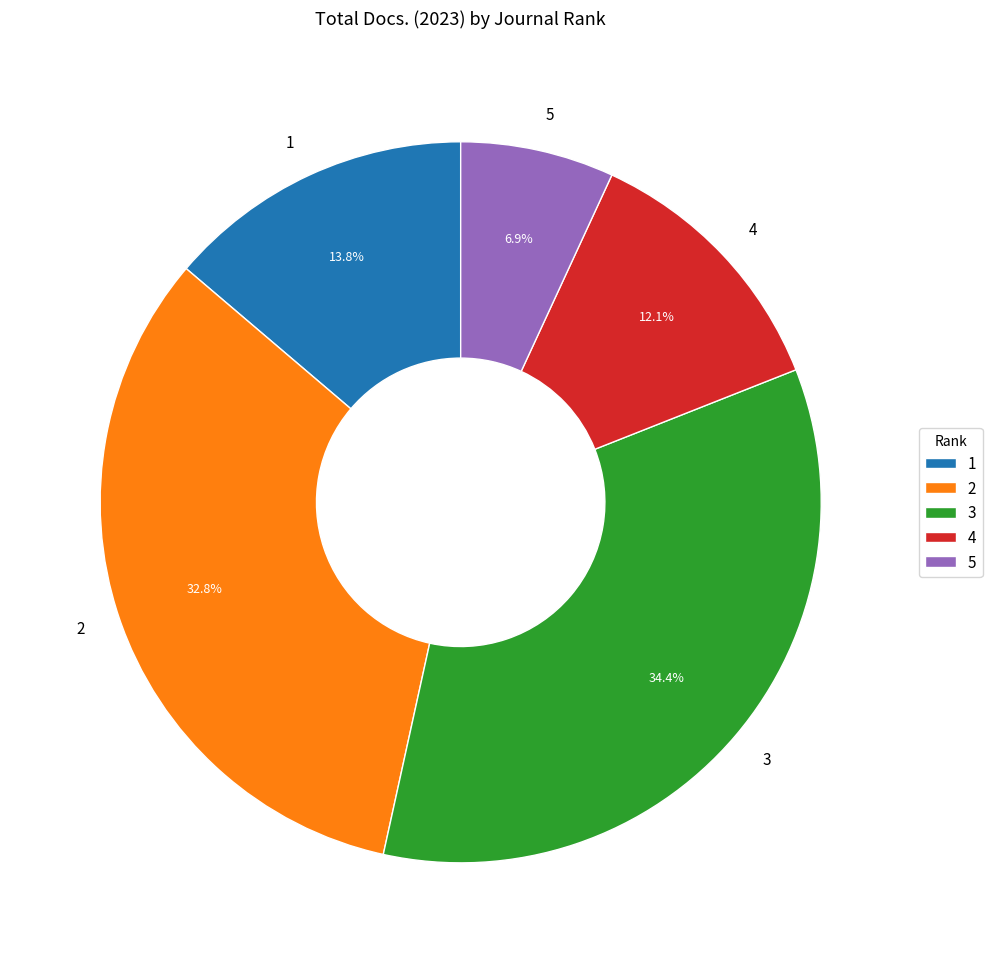

Which slice is the smallest?

5